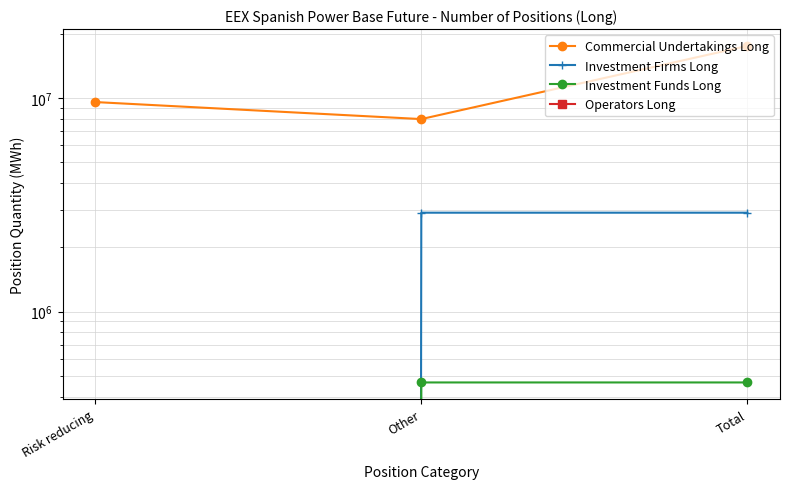

How many series are shown in this chart?

4